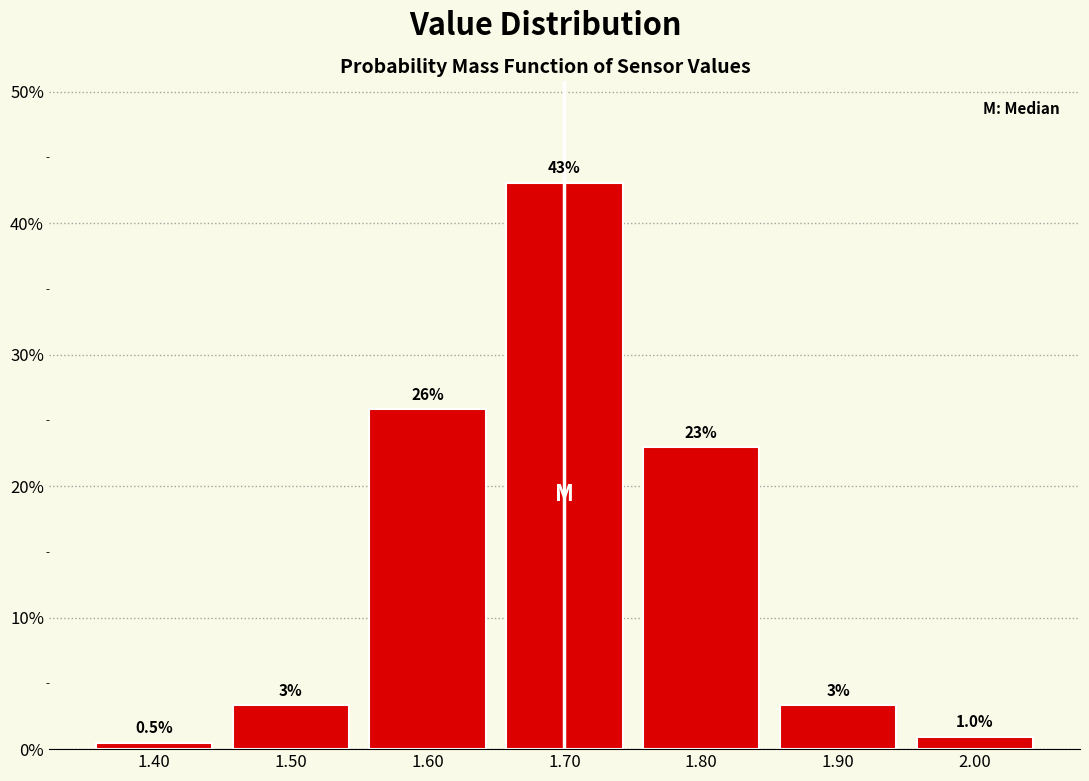

Over which range of the x-axis is the bar tallest?

1.65 to 1.75